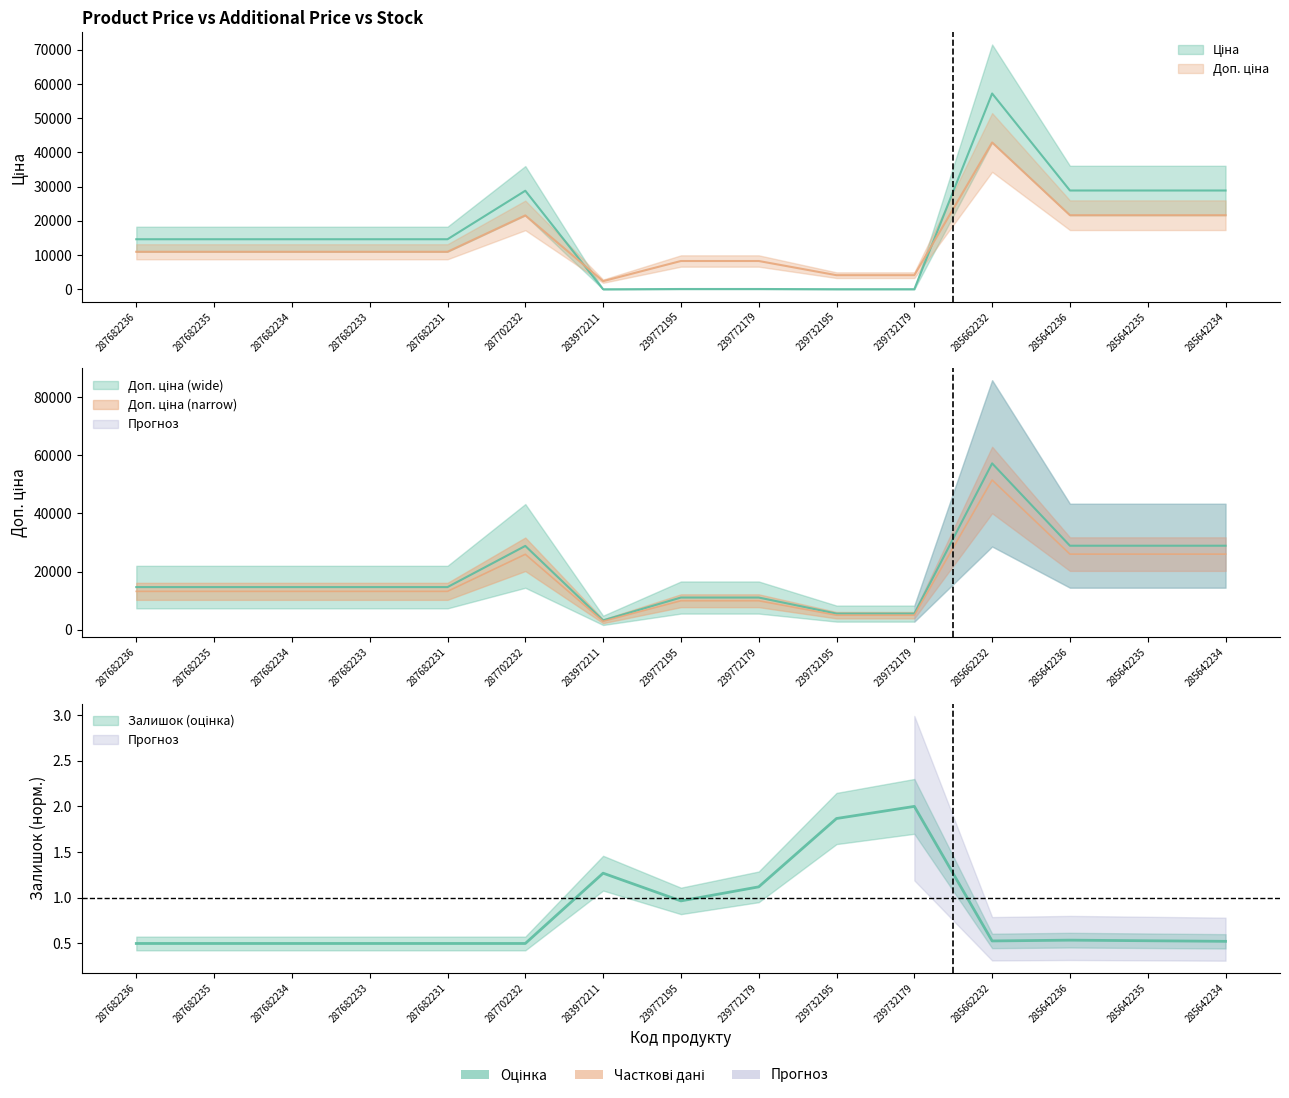

Reading right to left, transcribe all the data shown in this chart.

Ціна: 285642234=28890.3	285642235=28890.3	285642236=28890.3	285662232=57235.5	239732179=55.3	239732195=55.3	239772179=110.5	239772195=110.5	283972211=32.0	287702232=28821.8	287682231=14649.6	287682233=14649.6	287682234=14649.6	287682235=14649.6	287682236=14649.6
Доп. ціна: 285642234=28890.3	285642235=28890.3	285642236=28890.3	285662232=57235.5	239732179=5528.0	239732195=5528.0	239772179=11055.0	239772195=11055.0	283972211=3205.0	287702232=28821.8	287682231=14649.6	287682233=14649.6	287682234=14649.6	287682235=14649.6	287682236=14649.6
Залишок: 285642234=0.5	285642235=0.5	285642236=0.5	285662232=0.5	239732179=2.0	239732195=1.9	239772179=1.1	239772195=1.0	283972211=1.3	287702232=0.5	287682231=0.5	287682233=0.5	287682234=0.5	287682235=0.5	287682236=0.5